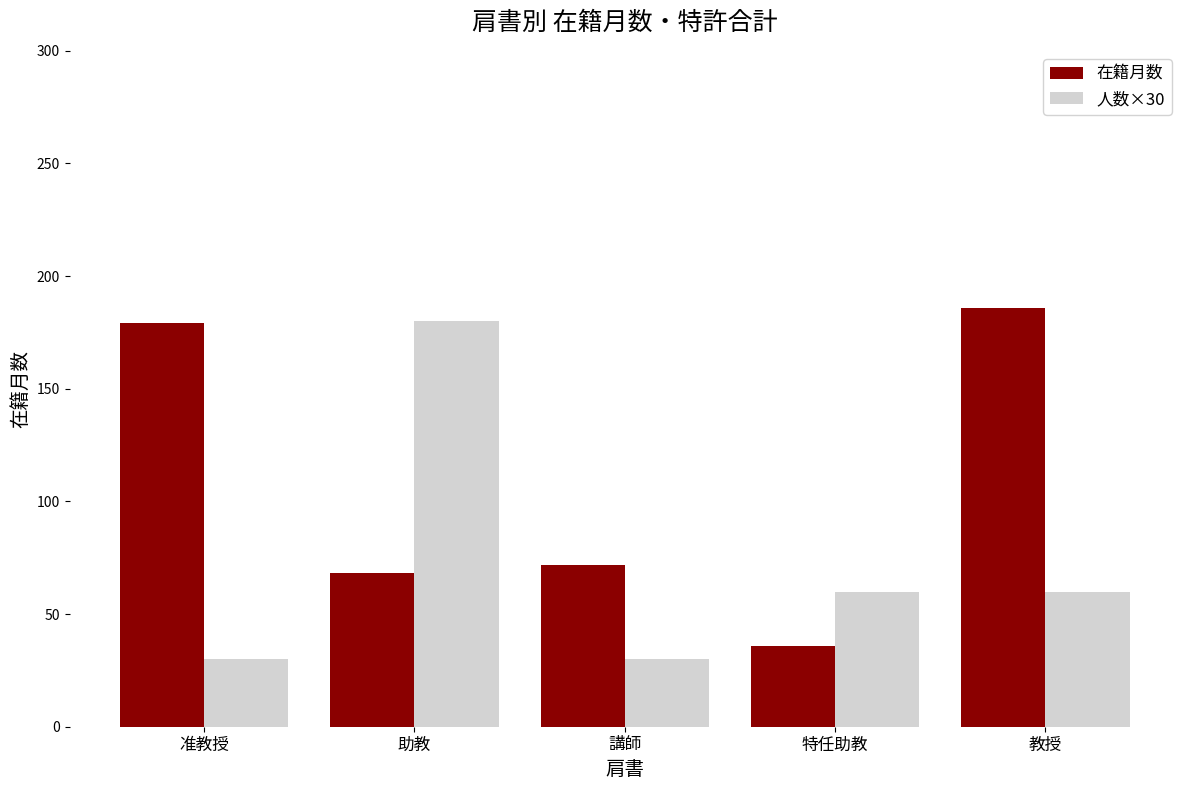

Where does the 人数×30 series first go above 60?

助教